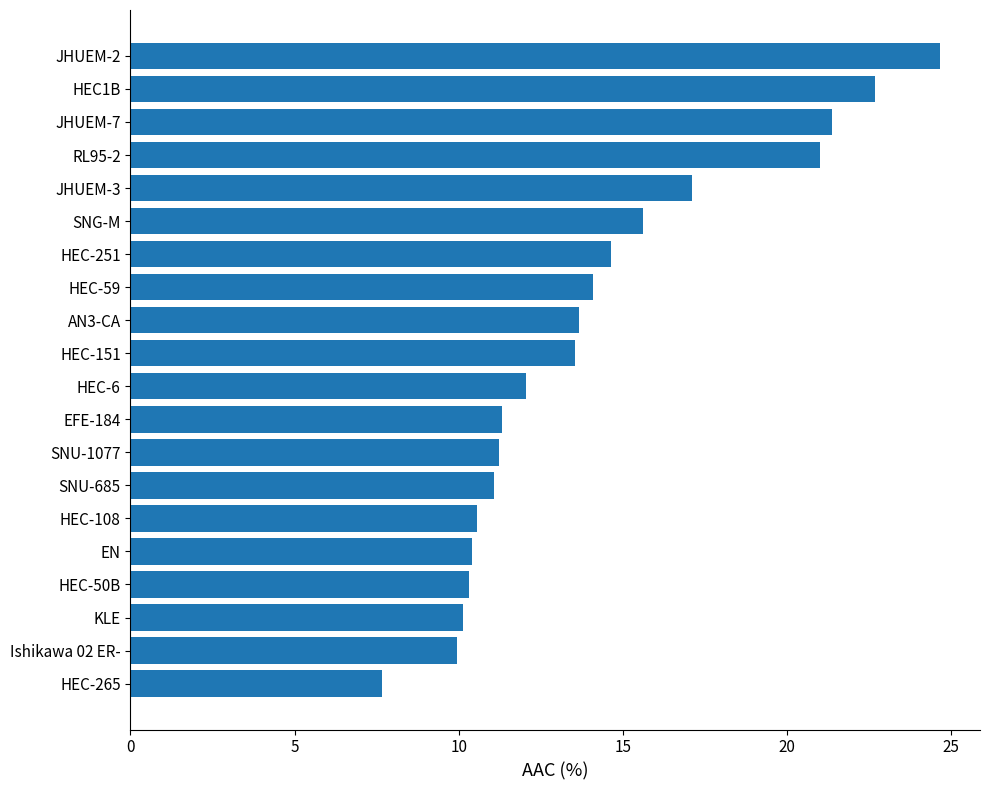

What is the difference between the second highest and second lowest values?

12.7